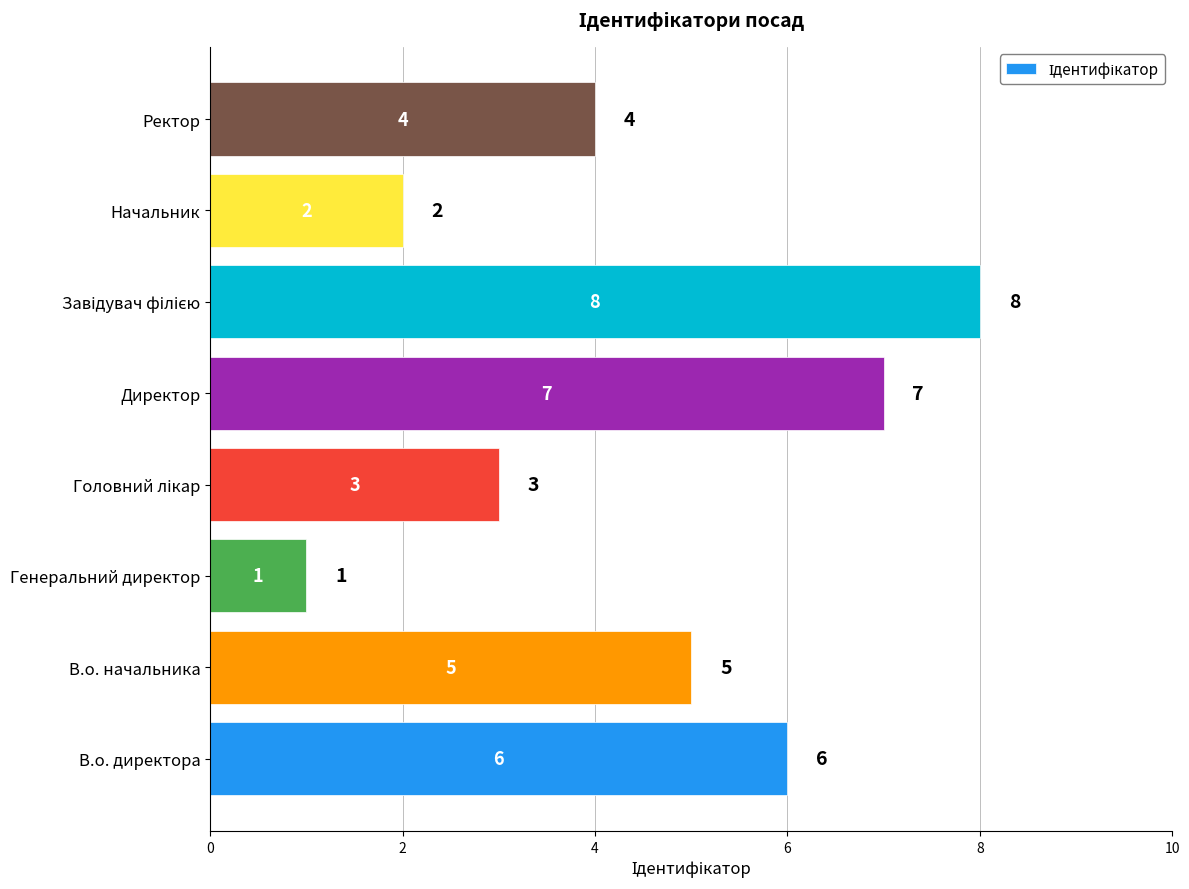

What is the difference between the maximum and minimum values?

7